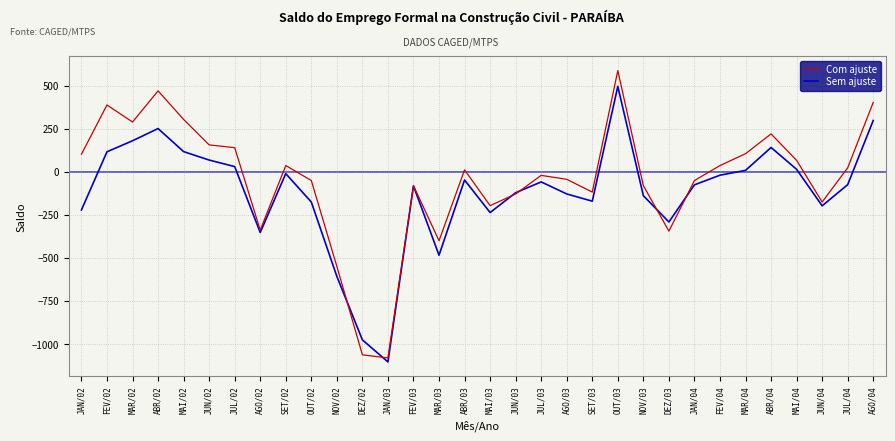

Which label corresponds to the smallest value in the chart?

JAN/03